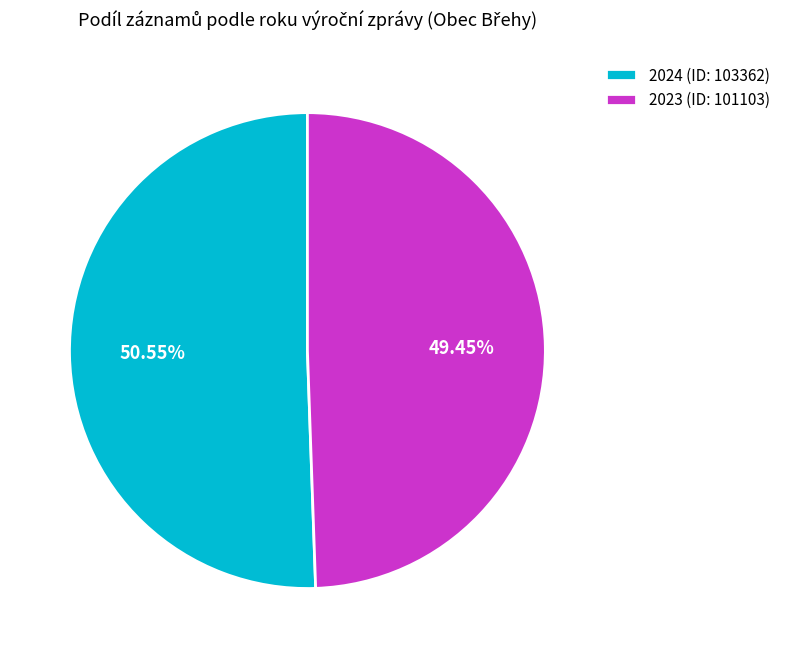

How many segments does this pie chart have?

2